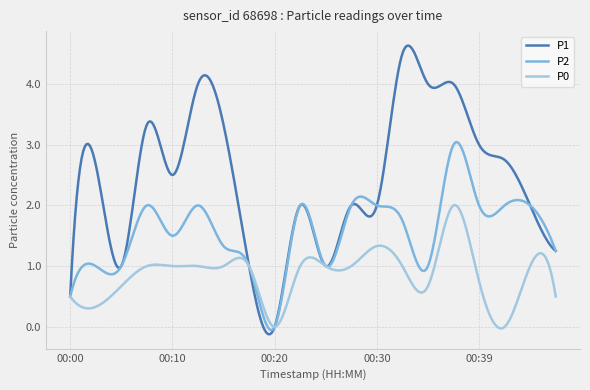

How many lines are shown in the chart?

3